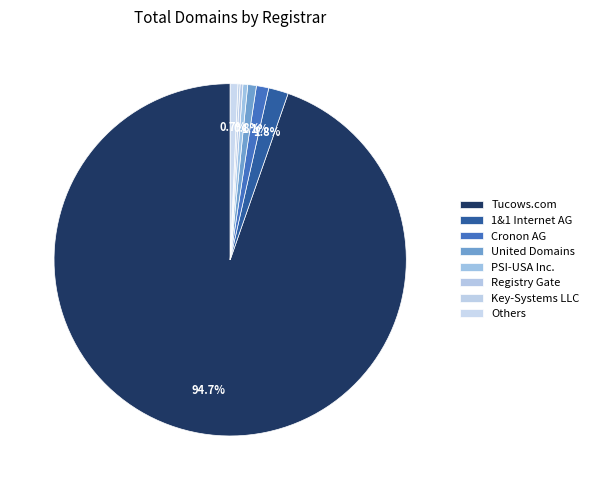

Does any single category account for the majority?

Yes